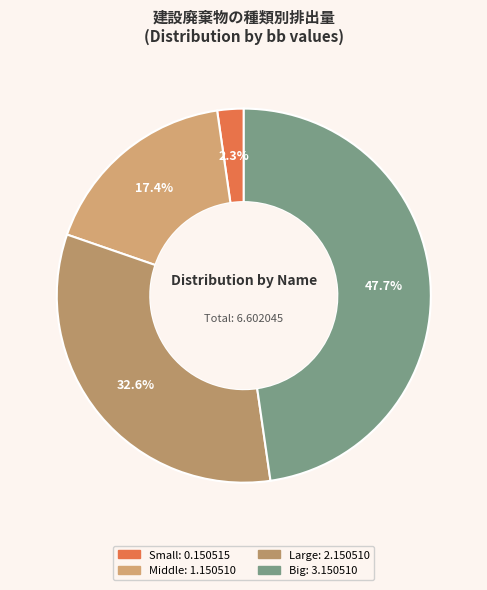

Which has a higher value, Middle or Large?

Large